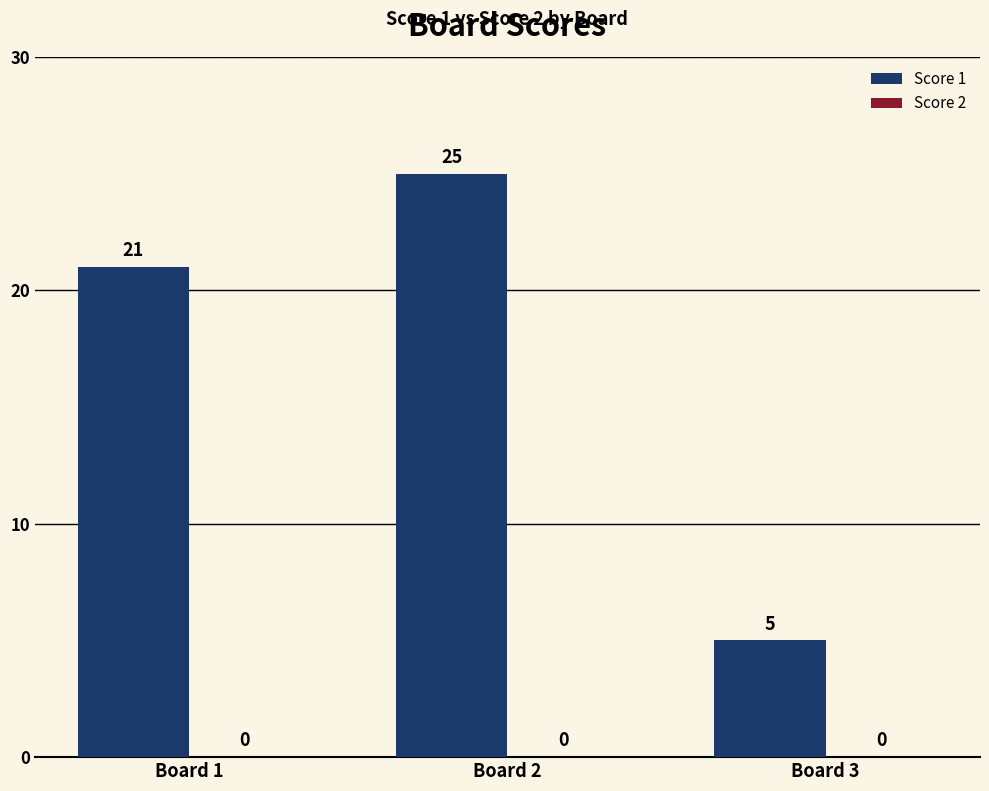

At which category does the chart reach its minimum across all series?

Board 3